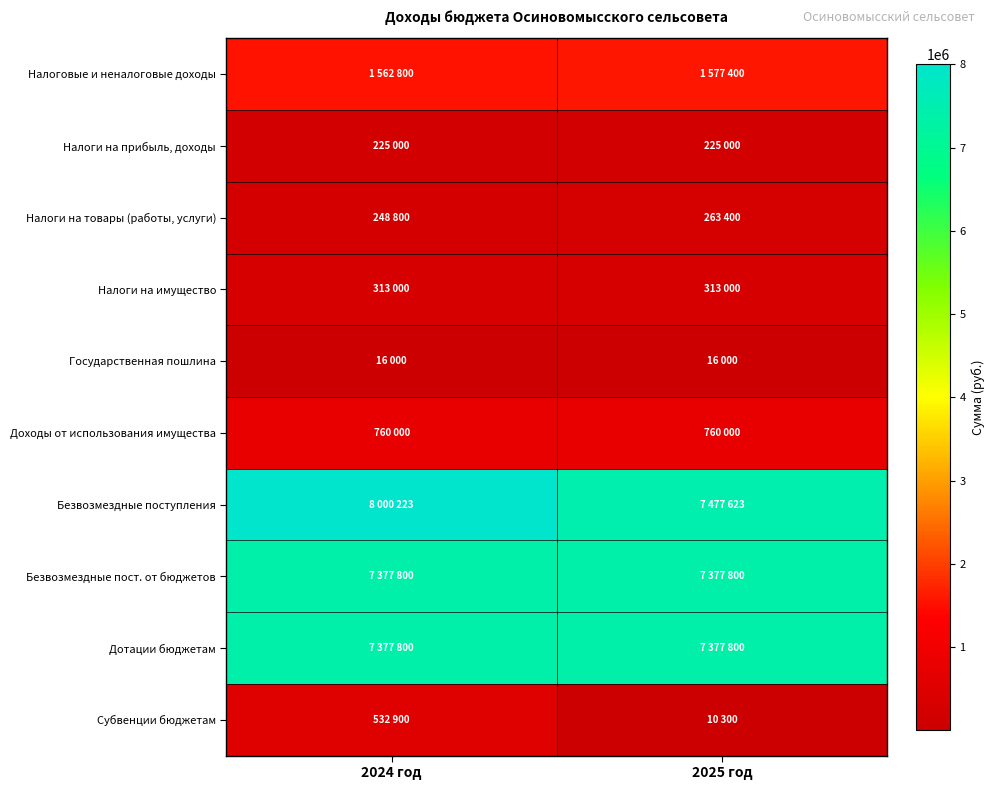

Rank the series at 2025 год from lowest to highest value.

Субвенции бюджетам, Государственная пошлина, Налоги на прибыль, доходы, Налоги на товары (работы, услуги), Налоги на имущество, Доходы от использования имущества, Налоговые и неналоговые доходы, Безвозмездные пост. от бюджетов, Дотации бюджетам, Безвозмездные поступления